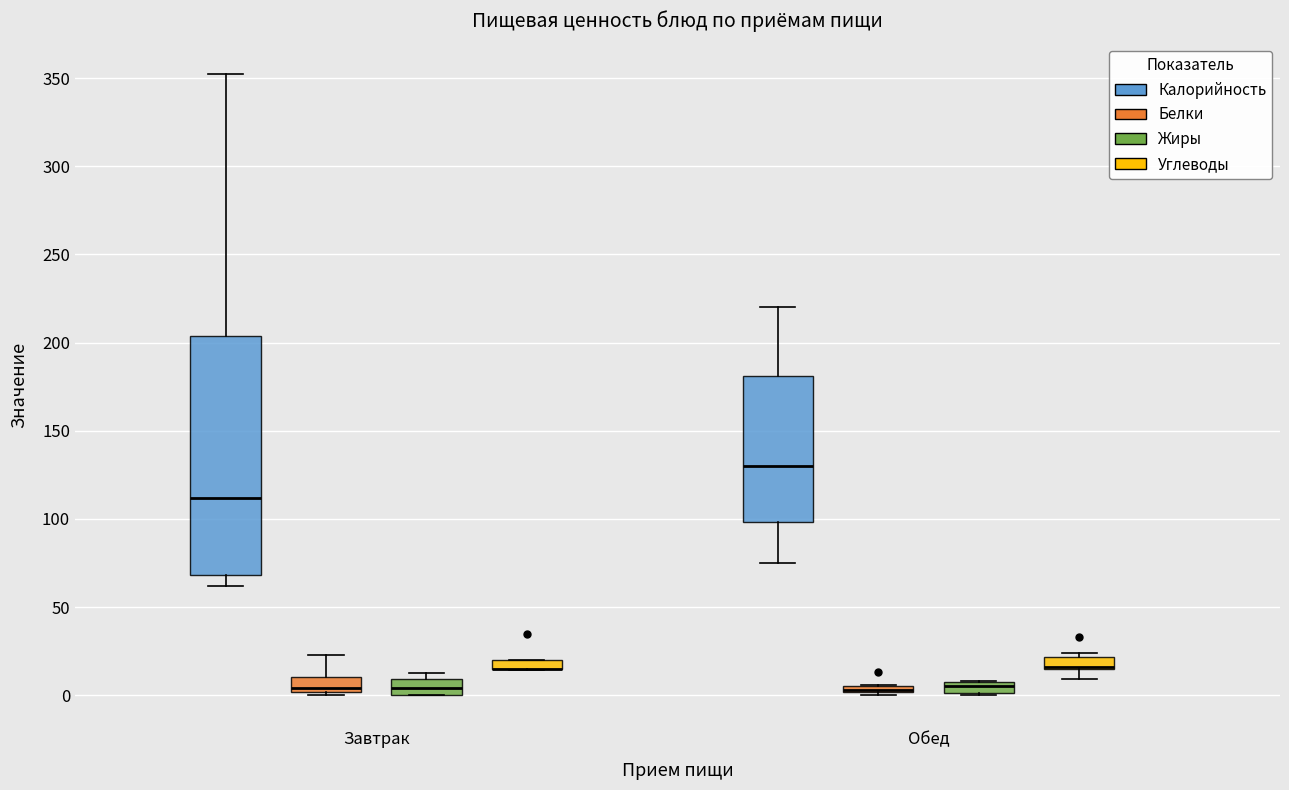

Comparing the boxes themselves (not the whiskers), which one is the tallest?

Завтрак (Калорийность)